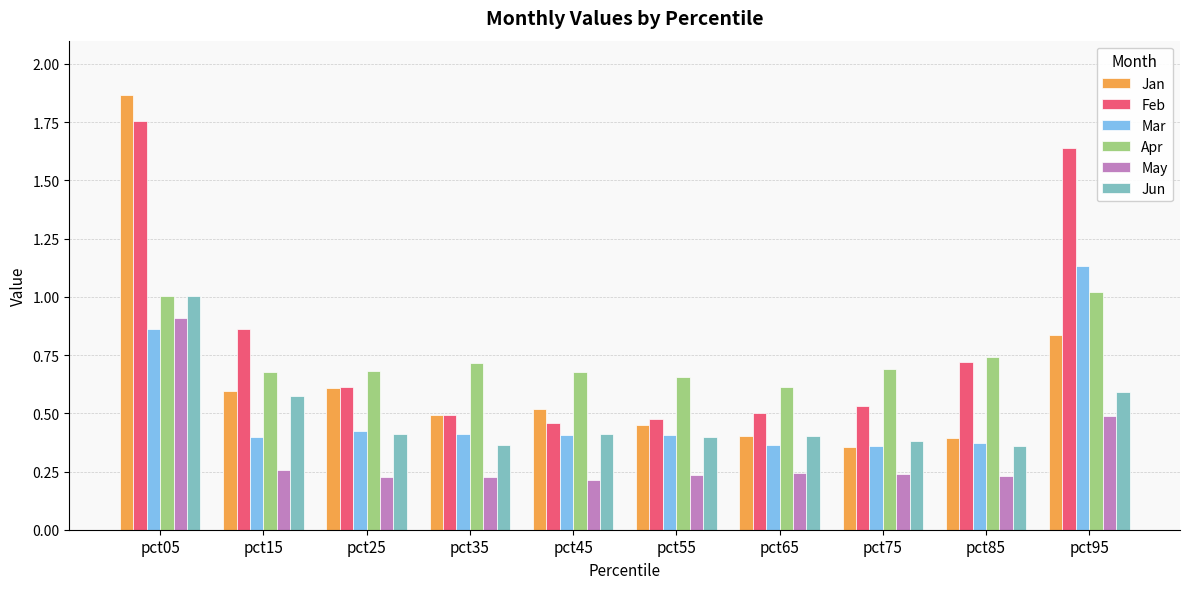

The May series shows 0.4 at pct75. True or false?

False